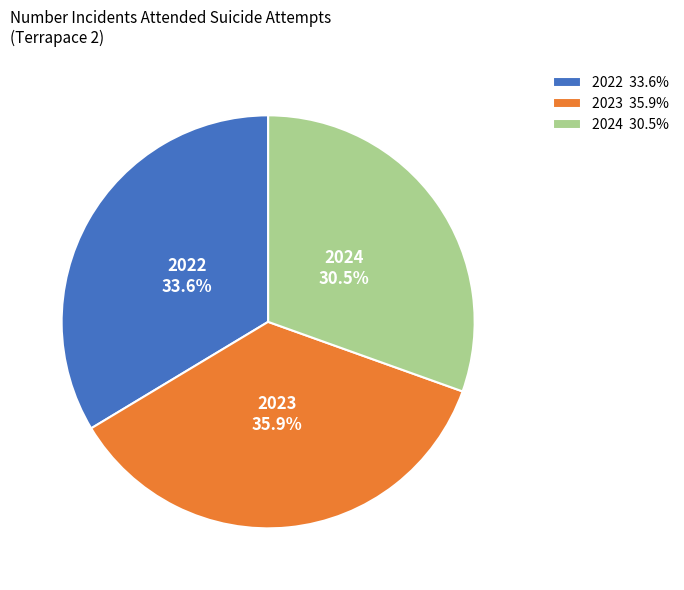

How many slices are in this pie chart?

3